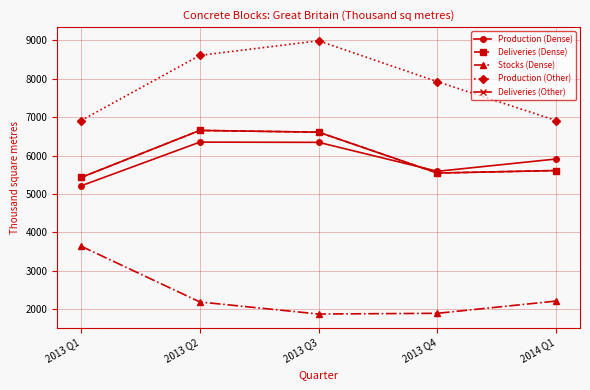

Does the chart have visible grid lines?

Yes